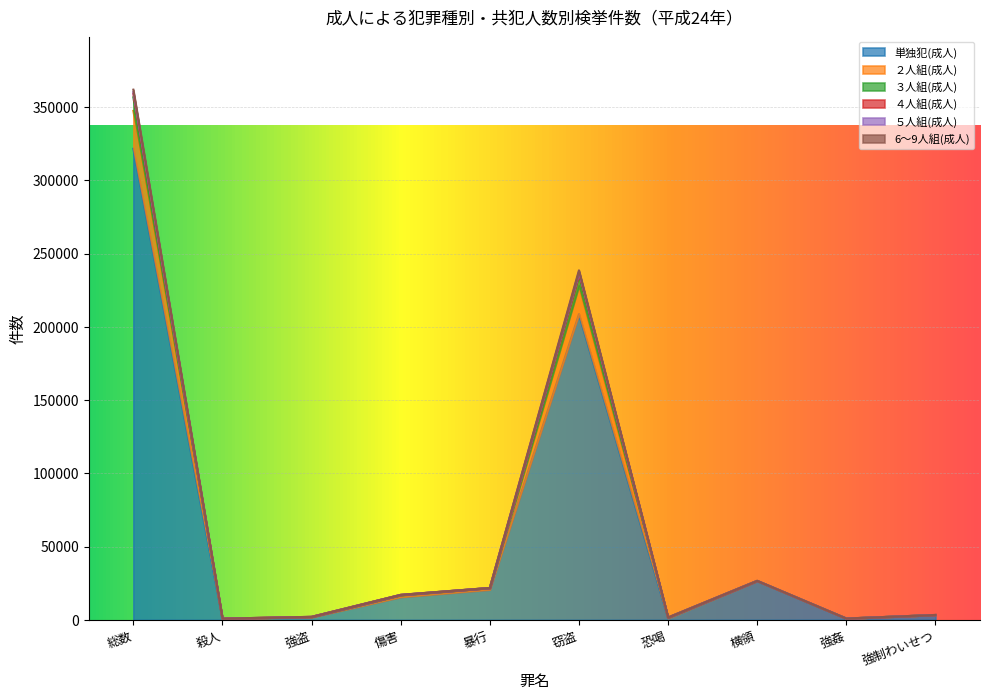

Reading left to right, list all the values displayed in this chart.

単独犯(成人): 総数=321508	殺人=812	強盗=1749	傷害=15541	暴行=20588	窃盗=208633	恐喝=1122	横領=26447	強姦=877	強制わいせつ=3311
２人組(成人): 総数=359076	殺人=845	強盗=2050	傷害=17054	暴行=21781	窃盗=237110	恐喝=1604	横領=26617	強姦=921	強制わいせつ=3330
３人組(成人): 総数=360129	殺人=845	強盗=2056	傷害=17076	暴行=21786	窃盗=237646	恐喝=1618	横領=26617	強姦=921	強制わいせつ=3330
４人組(成人): 総数=361842	殺人=847	強盗=2063	傷害=17099	暴行=21788	窃盗=238551	恐喝=1630	横領=26619	強姦=922	強制わいせつ=3330
５人組(成人): 総数=347372	殺人=835	強盗=1944	傷害=16756	暴行=21722	窃盗=228006	恐喝=1446	横領=26599	強姦=912	強制わいせつ=3328
6～9人組(成人): 総数=356599	殺人=840	強盗=2023	傷害=16983	暴行=21768	窃盗=235393	恐喝=1564	横領=26616	強姦=916	強制わいせつ=3330